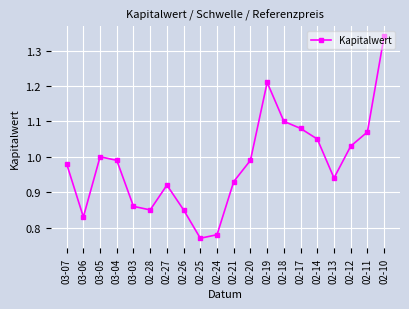

What is the difference between the values at 02-20 and 02-24?

0.2